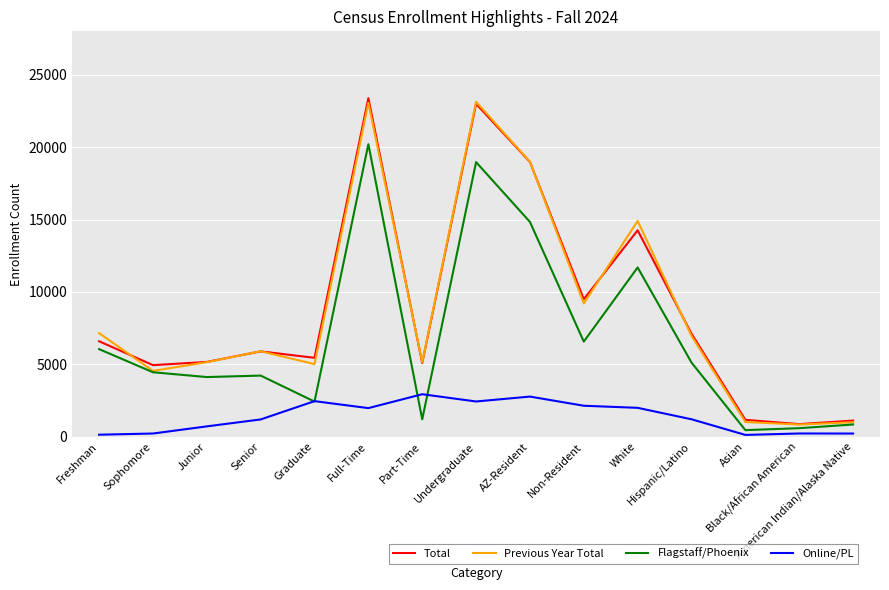

What is the total value across all series at AZ-Resident?

55566